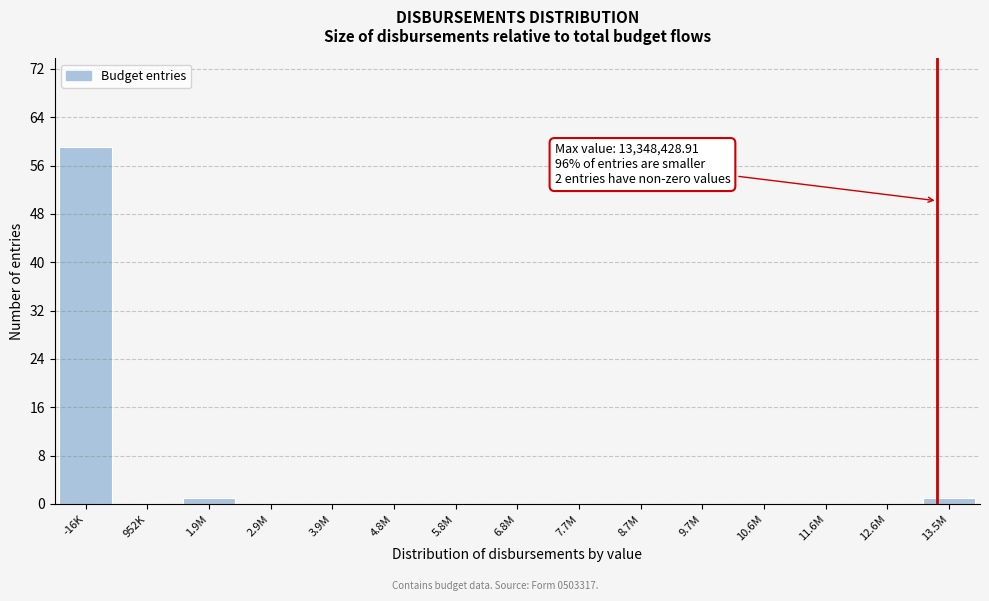

Reading left to right, list all the values displayed in this chart.

-16K=59	952K=0	1.9M=1	2.9M=0	3.9M=0	4.8M=0	5.8M=0	6.8M=0	7.7M=0	8.7M=0	9.7M=0	10.6M=0	11.6M=0	12.6M=0	13.5M=1